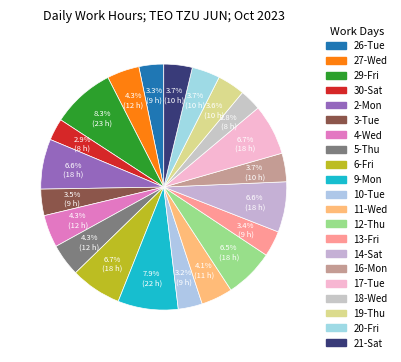

The 18-Wed slice represents 3% of the pie. True or false?

True